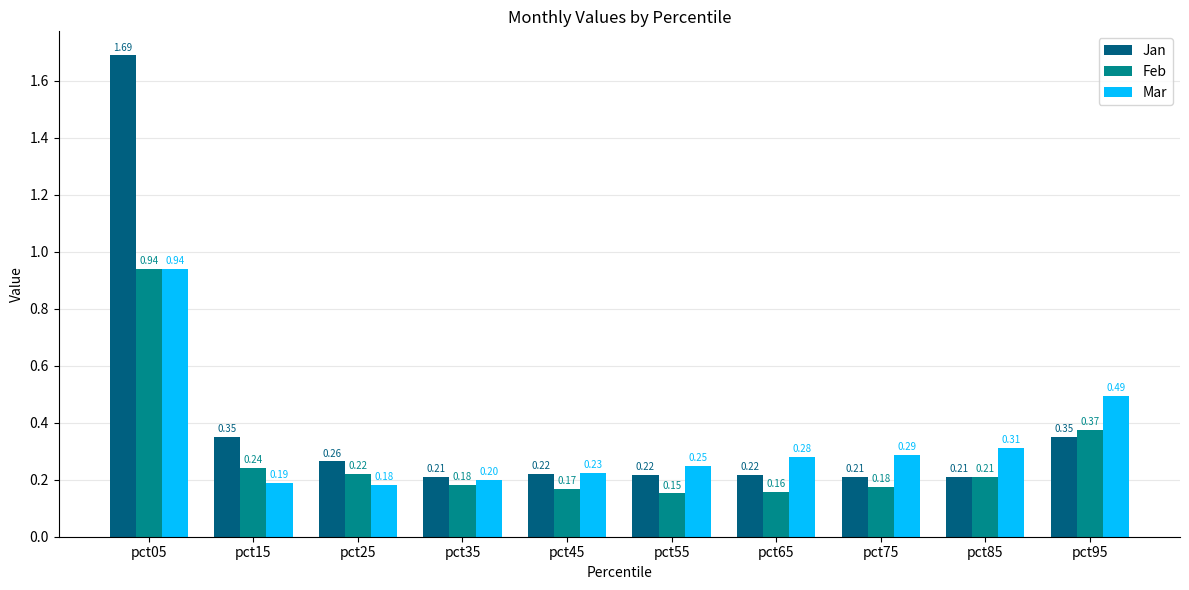

What is the spread (max minus min) of values at pct45?

0.1